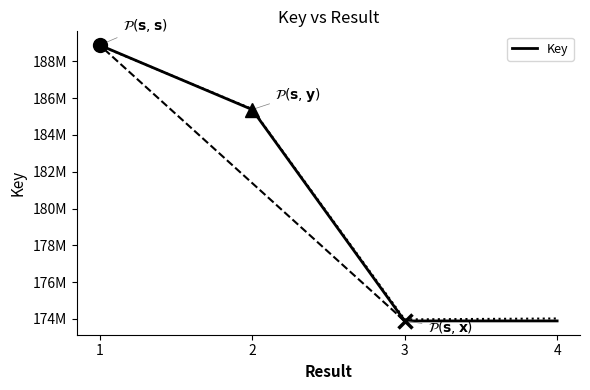

What is the sum of all values?

722035677